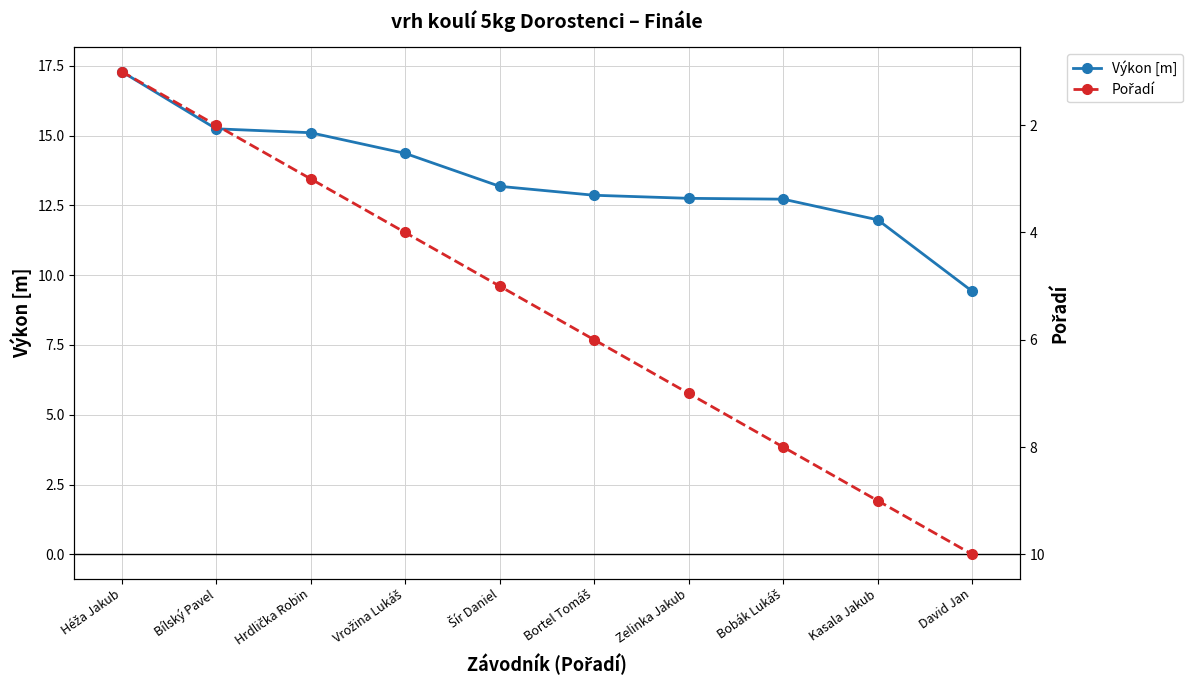

How many distinct data groups are displayed?

2